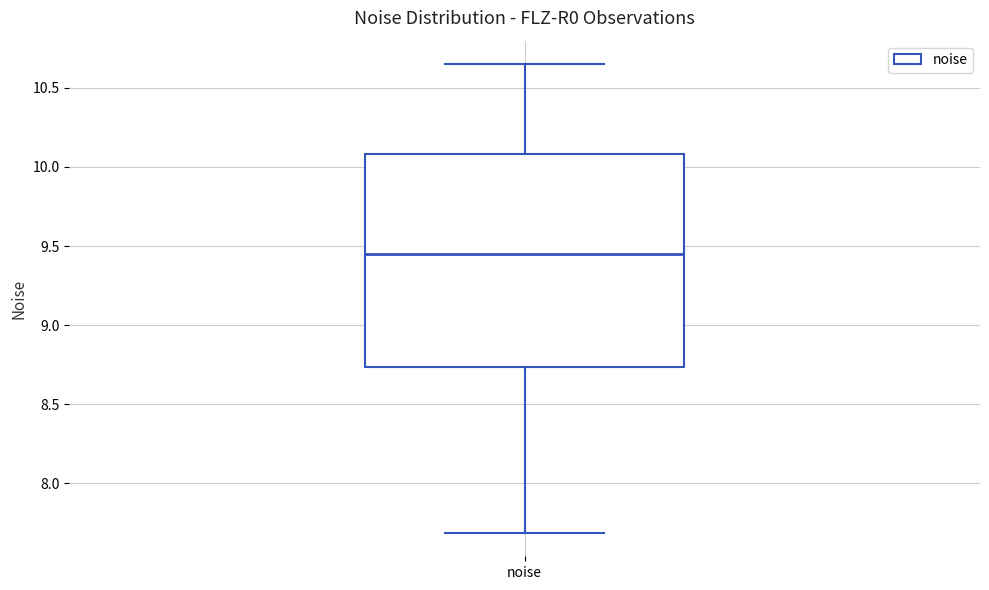

Read this box plot against the y-axis: the position of the median line, the range covered by the box, and the ends of both whiskers. The values are not printed on the chart, so give them approximately, as read against the axis.

median 9.45, box 8.75 to 10.10, whiskers 7.70 to 10.65